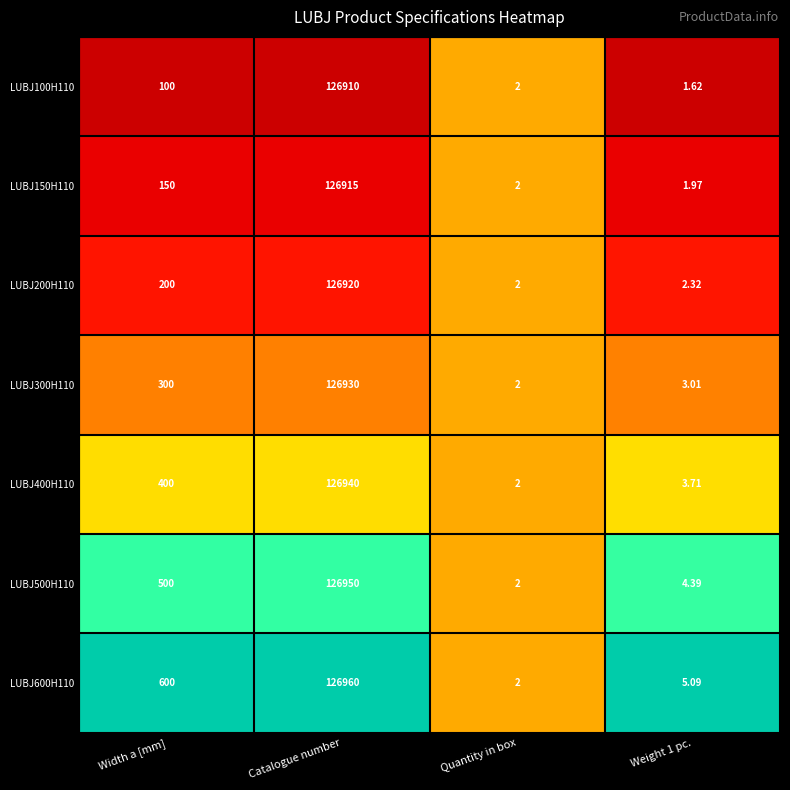

At which label is LUBJ300H110 closest to 63466?

Width a [mm]